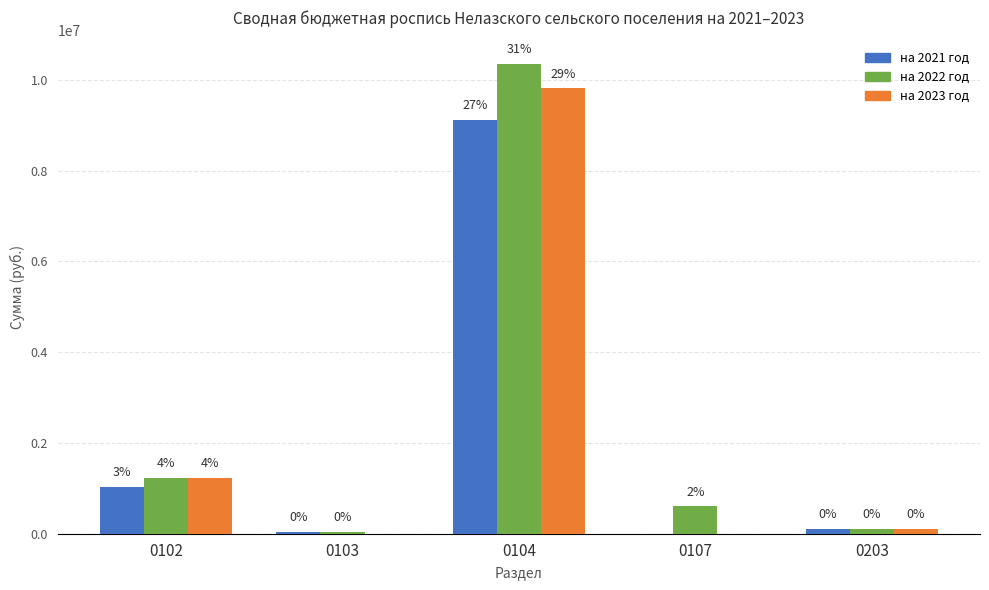

Where is на 2021 год nearest to the value 4561198?

0102